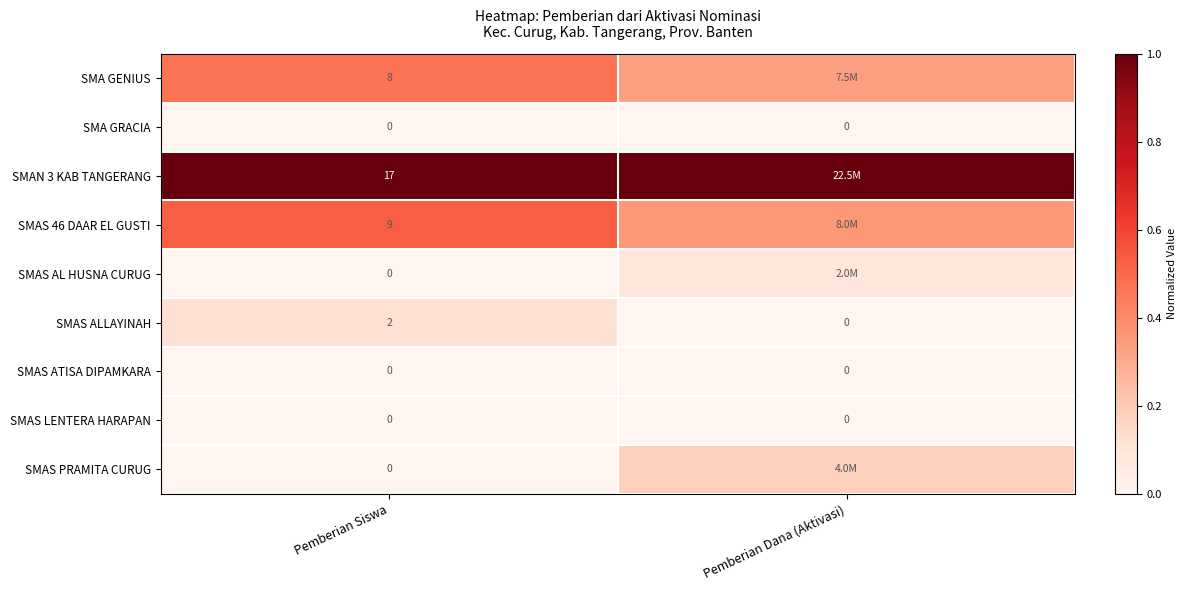

Is the value of SMAS PRAMITA CURUG at Pemberian Siswa greater than the value of SMAN 3 KAB TANGERANG at Pemberian Siswa?

No